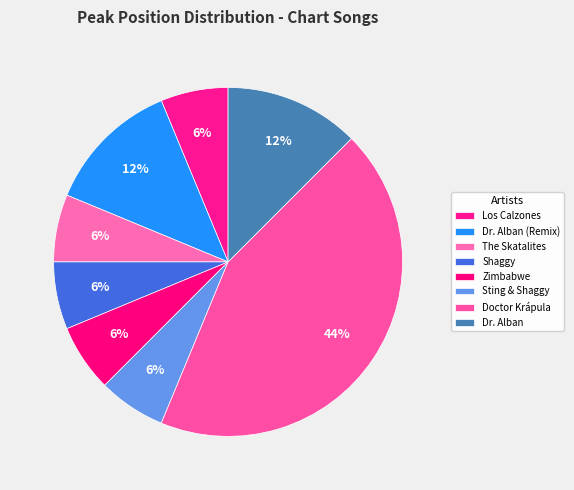

To the nearest percent, what is the average slice percentage?

12%